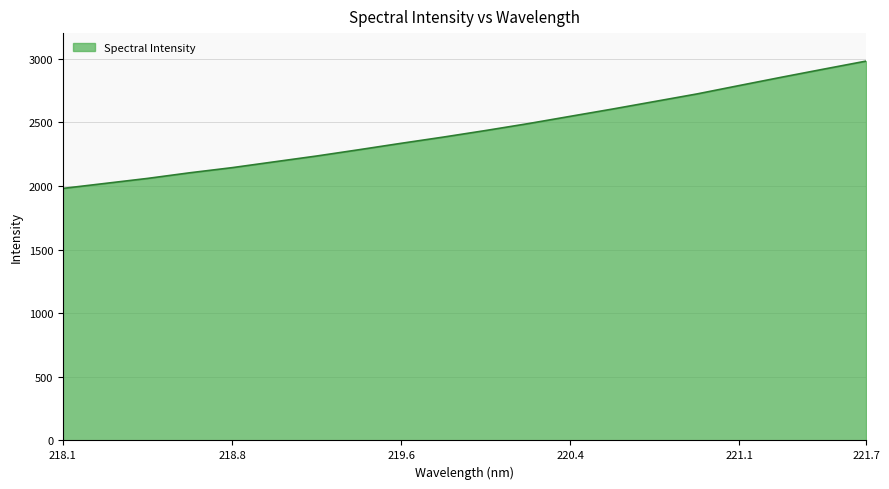

What is the difference between the maximum and minimum values?

1000.0